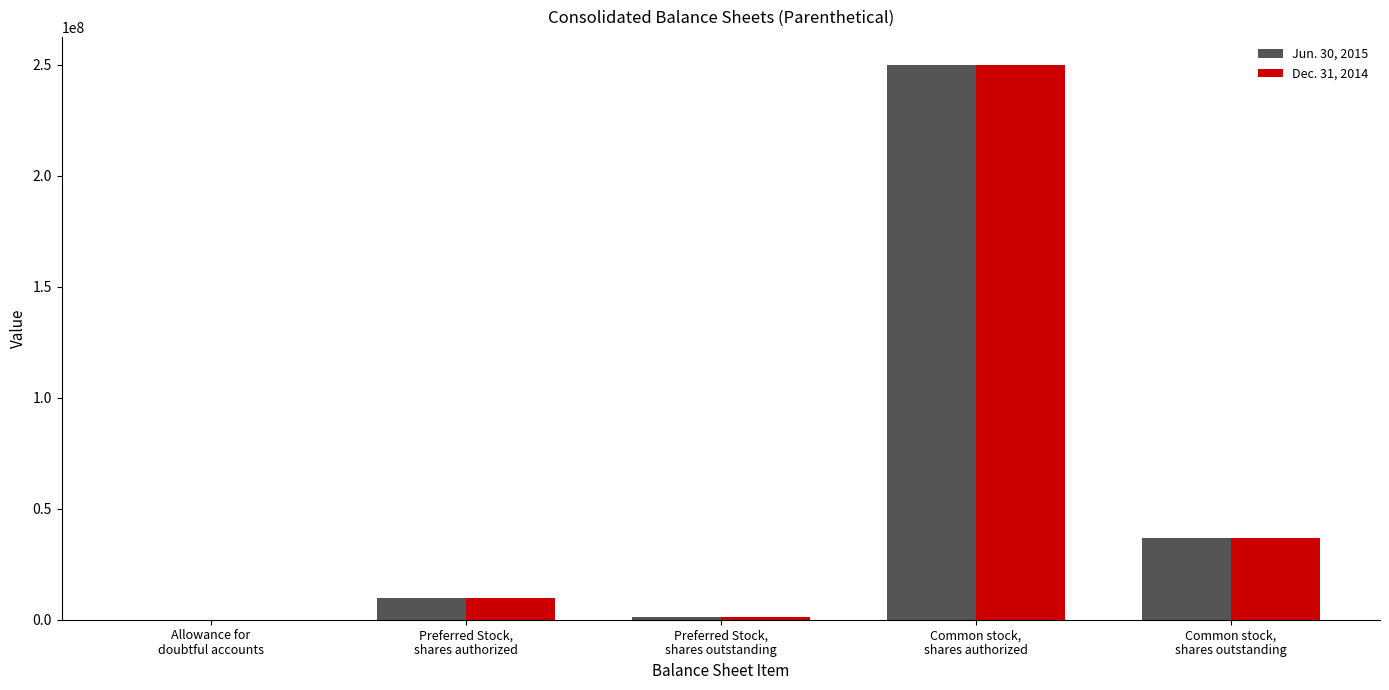

Between Allowance for
doubtful accounts and Preferred Stock,
shares outstanding, which series saw the biggest shift?

Jun. 30, 2015